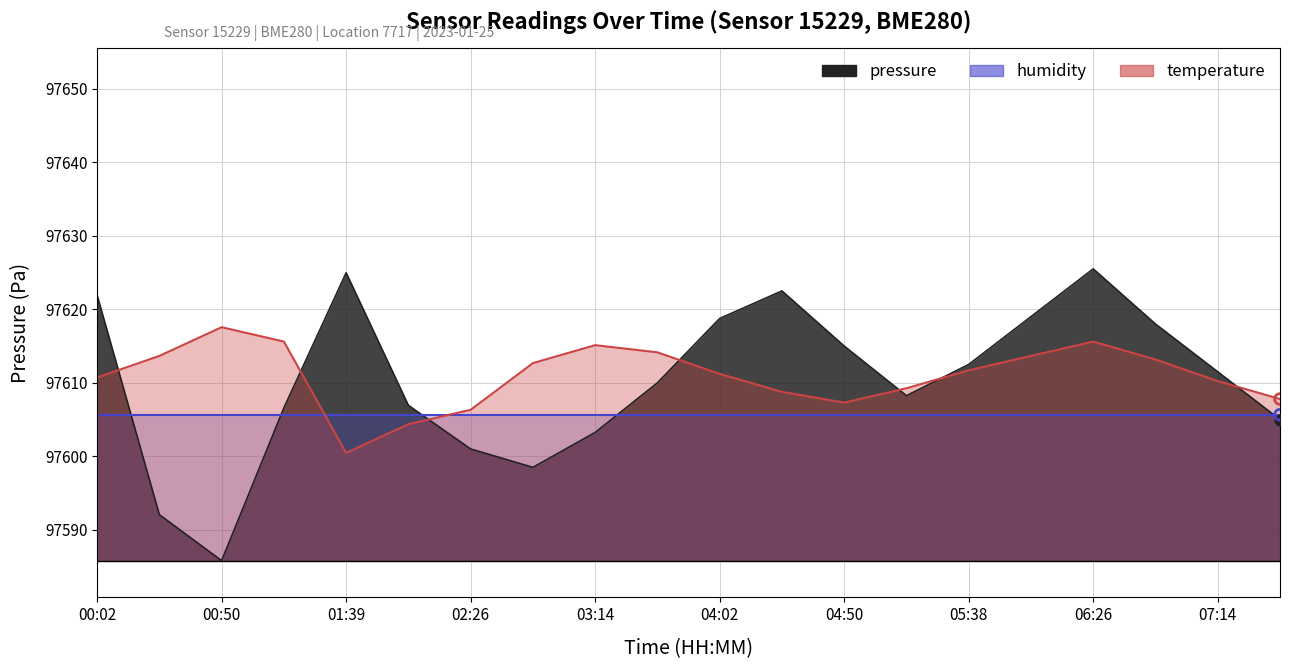

Which series contains the highest Y value?

pressure